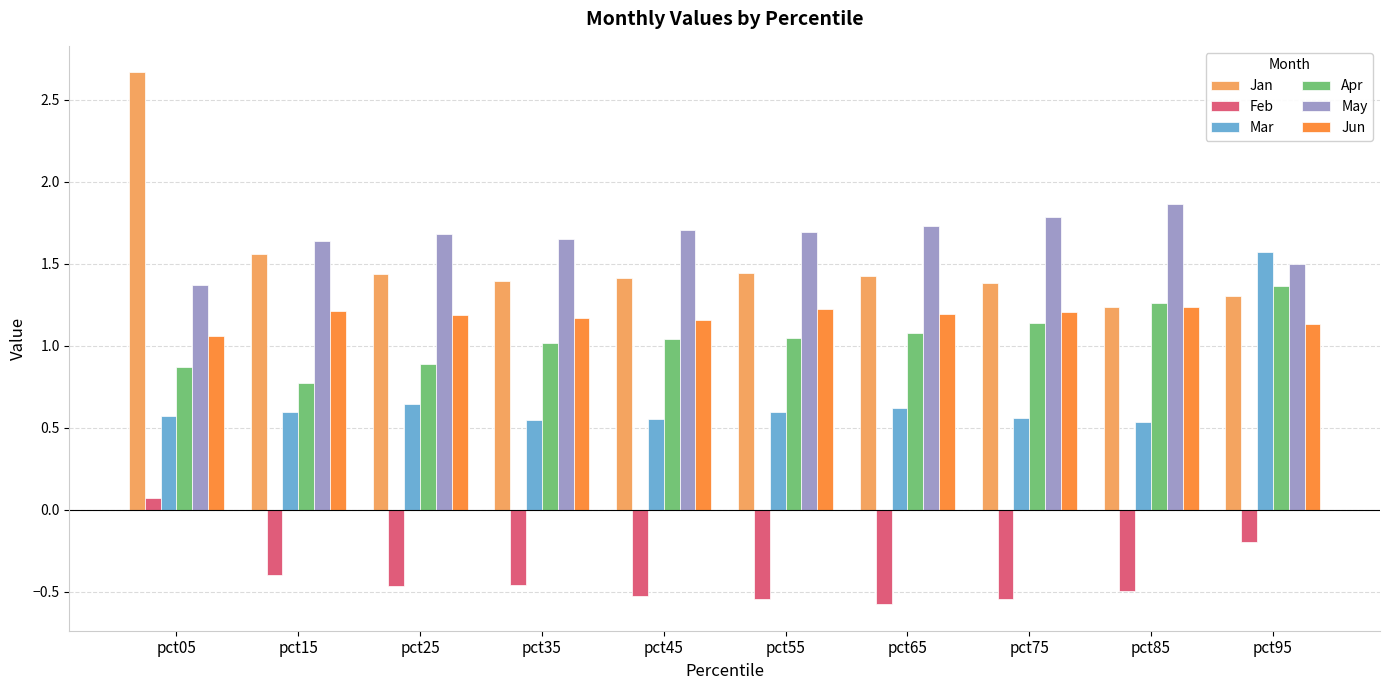

What is the difference between the Apr values at pct35 and pct95?

0.3